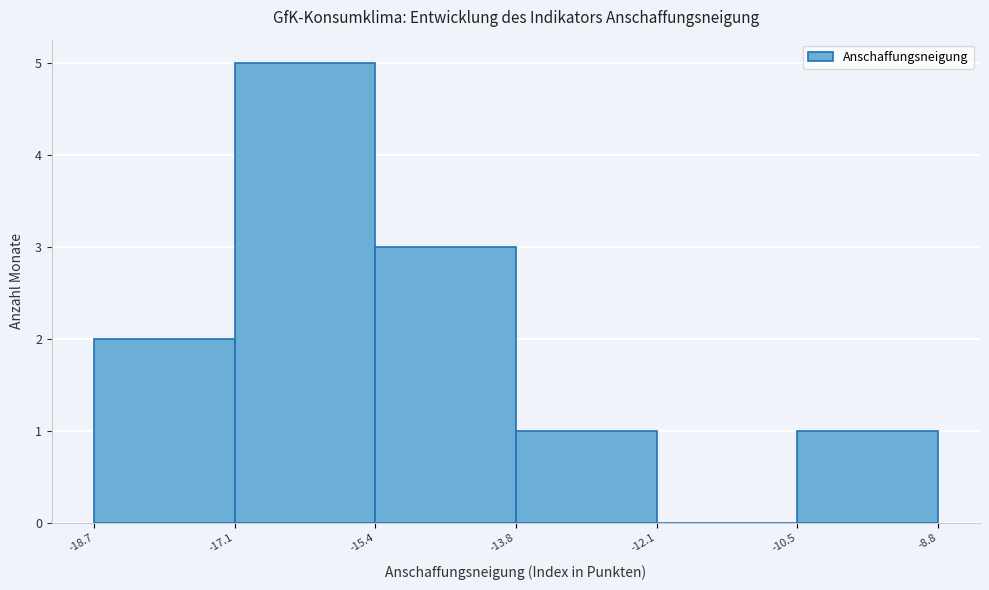

Reading left to right, transcribe this chart: for each bar, give the range it covers on the x-axis and its height. The values are not printed on the chart, so give them approximately, as read against the axis.

-18.7 to -17.1: 2
-17.1 to -15.4: 5
-15.4 to -13.8: 3
-13.8 to -12.1: 1
-12.1 to -10.5: 0
-10.5 to -8.8: 1